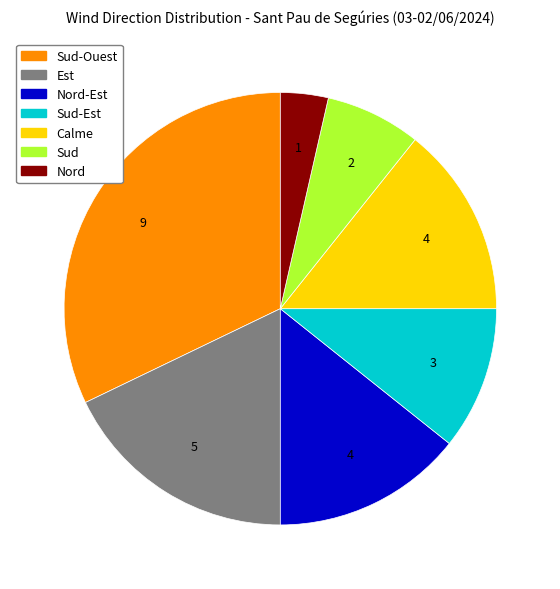

How many slices are in this pie chart?

7